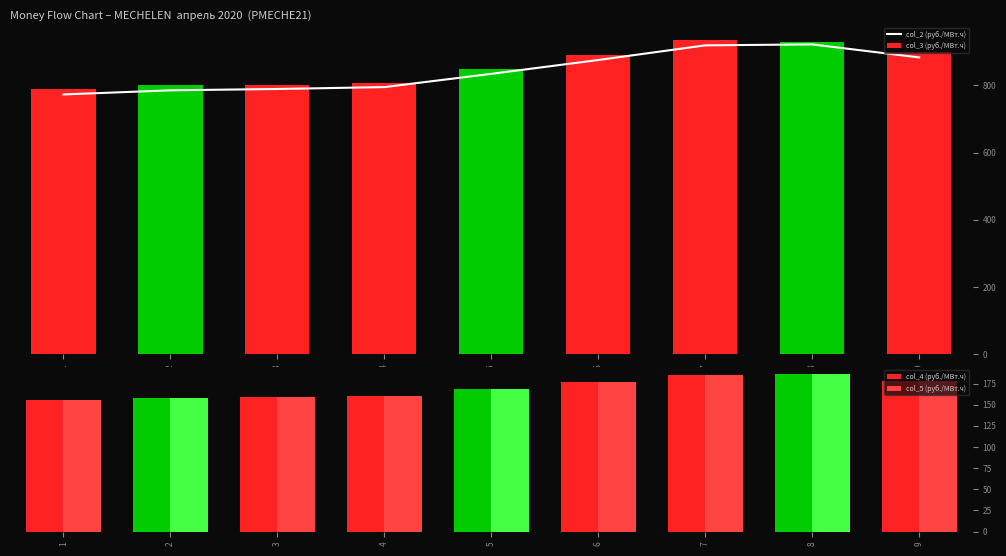

Reading left to right, list all the values displayed in this chart.

col_2 (руб./МВт.ч): 1=772.8	2=785.1	3=789.0	4=794.7	5=834.1	6=875.3	7=918.8	8=921.7	9=882.9
col_3 (руб./МВт.ч): 1=788.9	2=801.9	3=801.5	4=806.7	5=849.3	6=889.0	7=934.9	8=929.6	9=900.0
col_4 (руб./МВт.ч): 1=155.7	2=158.2	3=159.0	4=160.2	5=168.1	6=176.4	7=185.2	8=185.8	9=177.9
col_5 (руб./МВт.ч): 1=155.7	2=158.2	3=159.0	4=160.2	5=168.1	6=176.4	7=185.2	8=185.8	9=177.9